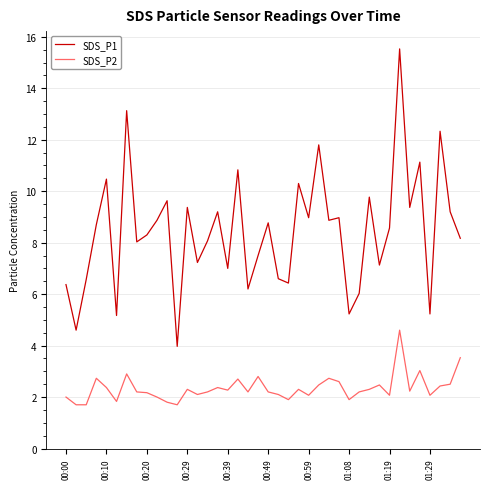

What is the difference between the second highest and minimum values in the SDS_P1 series?

9.2